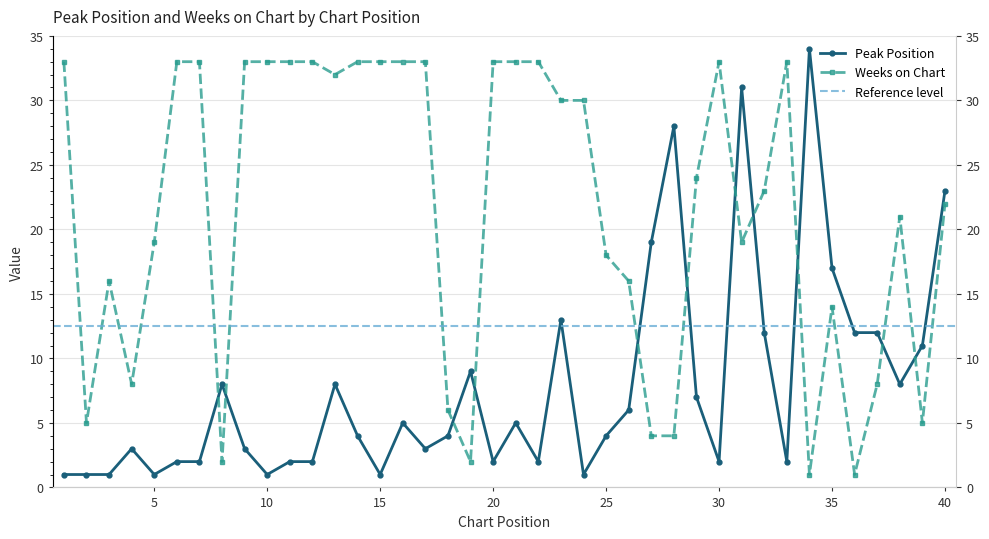

How many interior local peaks does the Weeks on Chart series have?

5